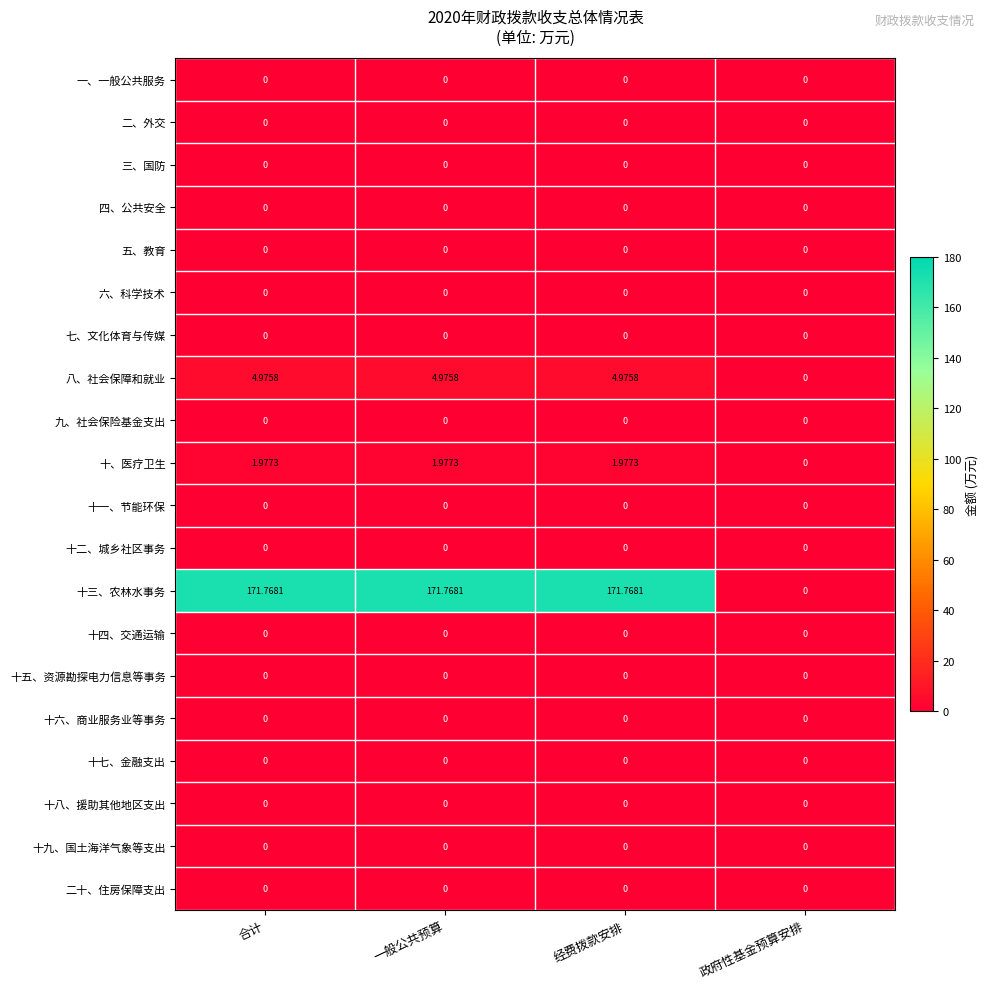

What is the maximum value shown in the chart?

171.8